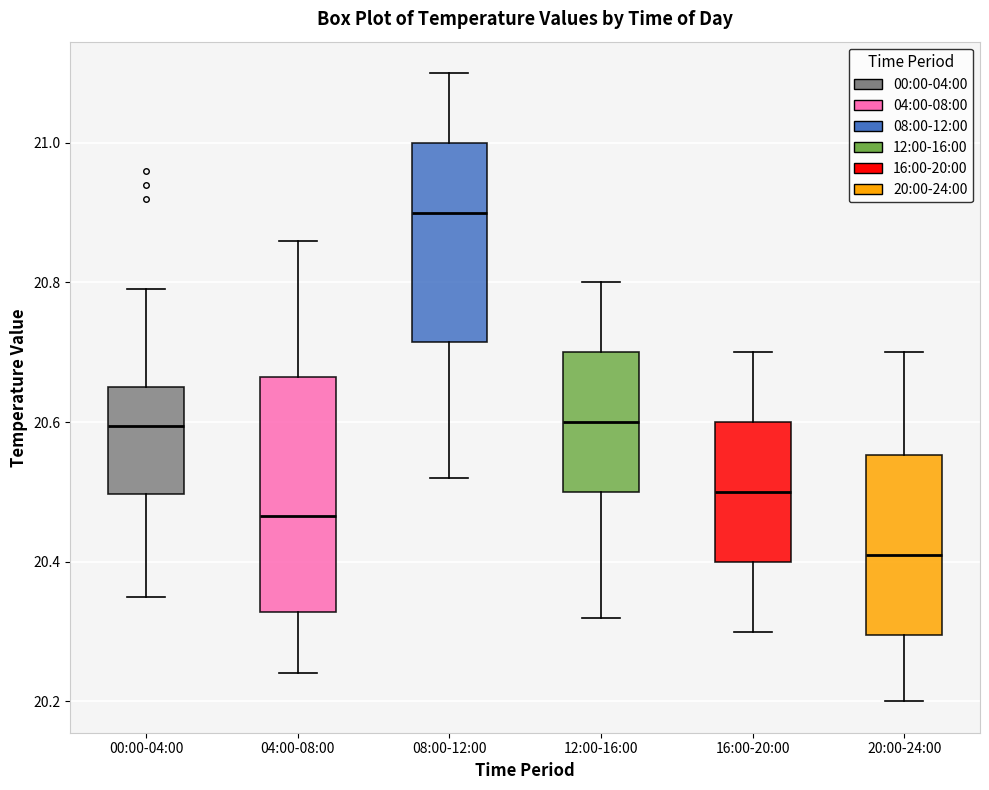

Where does the upper whisker of the box for 20:00-24:00 end on the y-axis? The values are not printed on the chart, so give them approximately, as read against the axis.

20.70